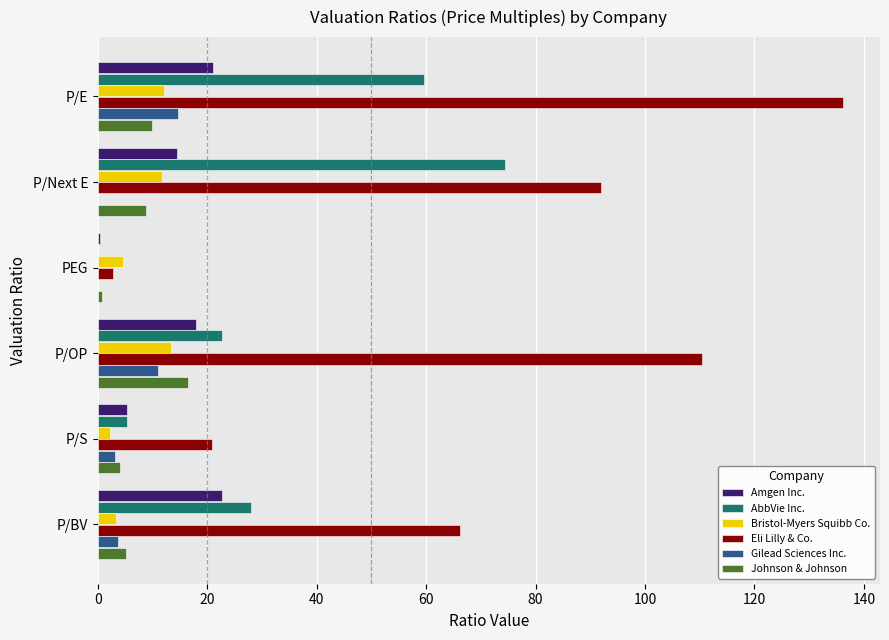

What are all the series names shown in the legend?

Amgen Inc., AbbVie Inc., Bristol-Myers Squibb Co., Eli Lilly & Co., Gilead Sciences Inc., Johnson & Johnson